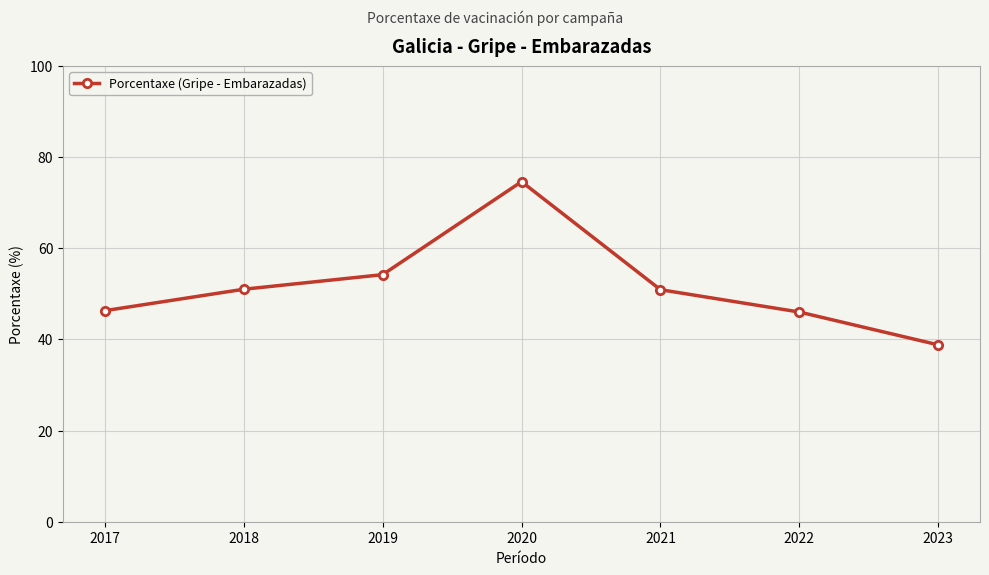

What is the sum of all values?

361.8